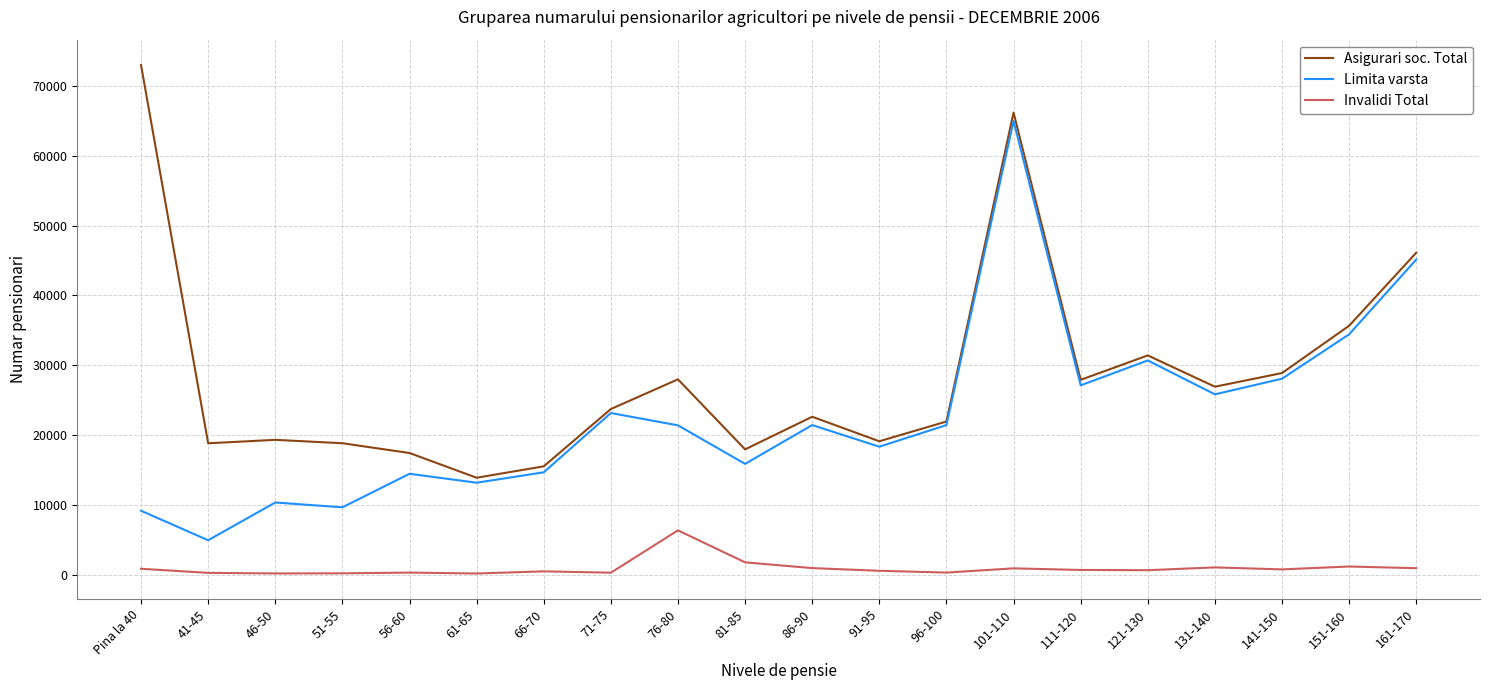

What is the approximate value of Asigurari soc. Total at 141-150, to the nearest 50?

28900